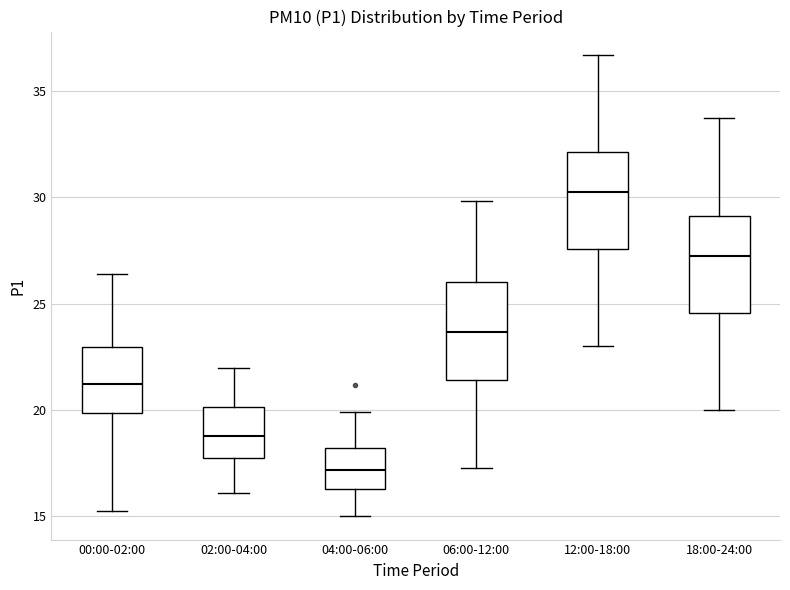

Reading left to right, read every box against the y-axis: the position of its median line, the range the box covers, and the ends of its whiskers. The values are not printed on the chart, so give them approximately, as read against the axis.

00:00-02:00: median 21.0, box 20.0 to 23.0, whiskers 15.5 to 26.5
02:00-04:00: median 19.0, box 18.0 to 20.0, whiskers 16.0 to 22.0
04:00-06:00: median 17.0, box 16.5 to 18.0, whiskers 15.0 to 20.0
06:00-12:00: median 23.5, box 21.5 to 26.0, whiskers 17.5 to 30.0
12:00-18:00: median 30.5, box 27.5 to 32.0, whiskers 23.0 to 36.5
18:00-24:00: median 27.5, box 24.5 to 29.0, whiskers 20.0 to 33.5